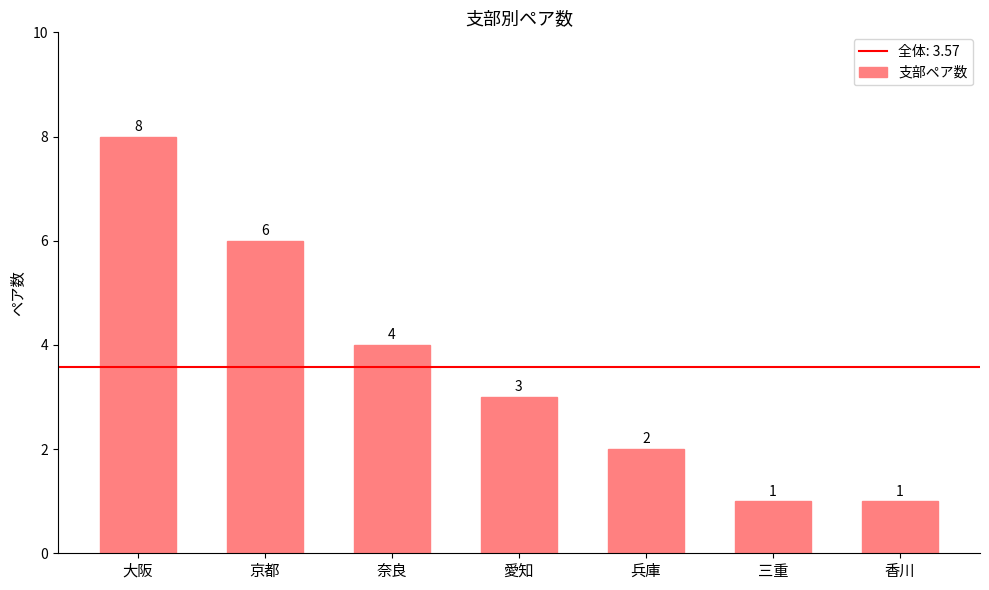

How many series are shown in this chart?

1